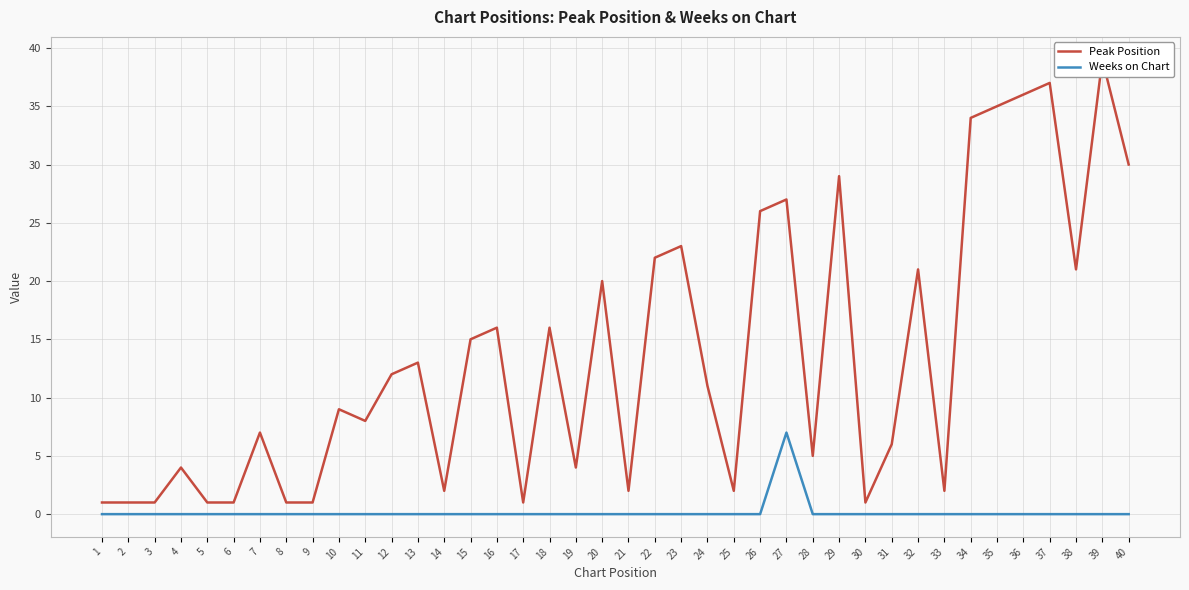

True or false: Weeks on Chart and Peak Position intersect in this chart.

False